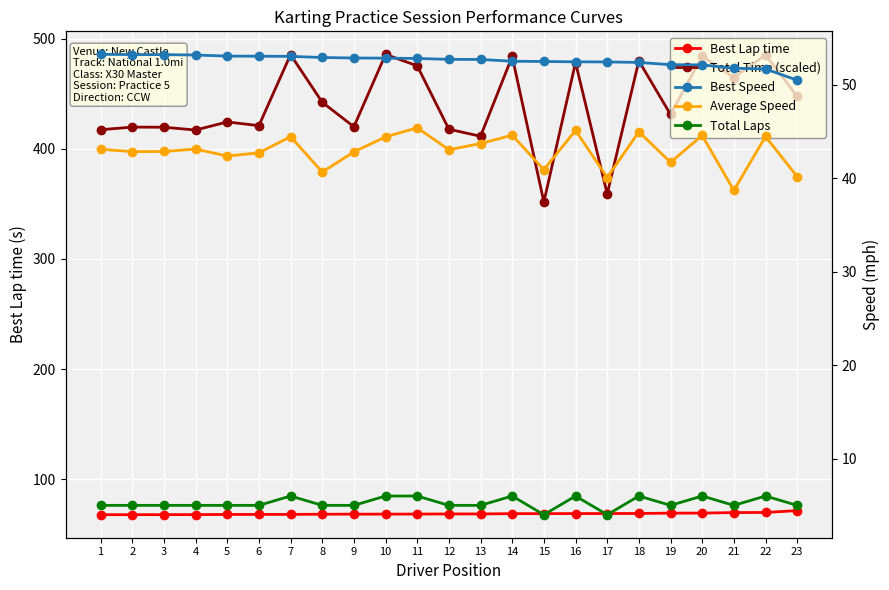

Reading right to left, extract all data points from this chart.

Best Lap time: 23=71.3	22=69.6	21=69.5	20=69.0	19=69.0	18=68.7	17=68.6	16=68.6	15=68.5	14=68.5	13=68.3	12=68.3	11=68.1	10=68.1	9=68.1	8=68.0	7=67.8	6=67.8	5=67.8	4=67.7	3=67.6	2=67.6	1=67.6
Total Time (scaled): 23=447.8	22=485.5	21=464.9	20=484.4	19=431.4	18=480.1	17=359.1	16=478.5	15=351.8	14=484.0	13=411.6	12=417.9	11=475.6	10=486.0	9=420.2	8=442.5	7=485.7	6=421.2	5=424.5	4=417.2	3=419.8	2=419.9	1=417.5
Best Speed: 23=50.5	22=51.7	21=51.8	20=52.2	19=52.2	18=52.4	17=52.5	16=52.5	15=52.5	14=52.5	13=52.7	12=52.7	11=52.8	10=52.9	9=52.9	8=52.9	7=53.1	6=53.1	5=53.1	4=53.2	3=53.2	2=53.3	1=53.3
Average Speed: 23=40.2	22=44.5	21=38.7	20=44.6	19=41.7	18=45.0	17=40.1	16=45.1	15=40.9	14=44.6	13=43.7	12=43.1	11=45.4	10=44.4	9=42.8	8=40.7	7=44.5	6=42.7	5=42.4	4=43.1	3=42.9	2=42.9	1=43.1
Total Laps: 23=5.0	22=6.0	21=5.0	20=6.0	19=5.0	18=6.0	17=4.0	16=6.0	15=4.0	14=6.0	13=5.0	12=5.0	11=6.0	10=6.0	9=5.0	8=5.0	7=6.0	6=5.0	5=5.0	4=5.0	3=5.0	2=5.0	1=5.0